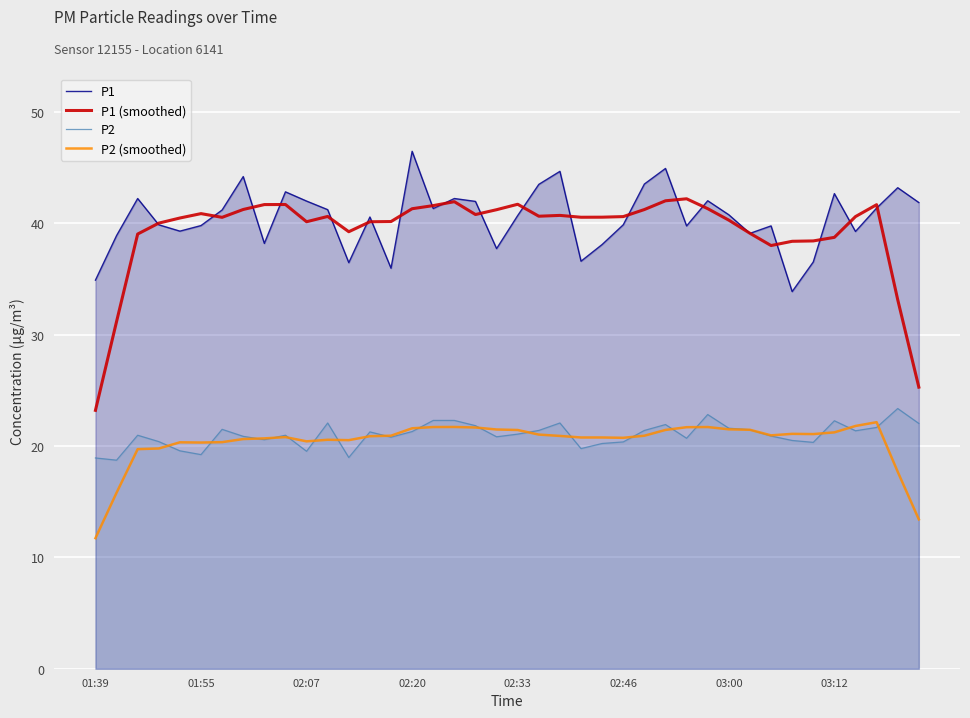

What is the highest value of the P1 (smoothed) series?

42.2